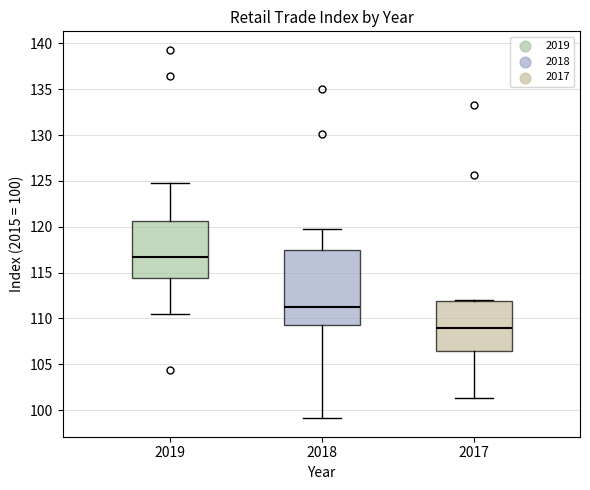

Reading left to right, transcribe this box plot: for each box, give where its median line is, the range the box spans, and where its two whiskers end, as read against the y-axis. The values are not printed on the chart, so give them approximately, as read against the axis.

2019: median 116.5, box 114.5 to 120.5, whiskers 110.5 to 125.0
2018: median 111.5, box 109.5 to 117.5, whiskers 99.0 to 120.0
2017: median 109.0, box 106.5 to 112.0, whiskers 101.5 to 112.0 (just above the box's upper edge)